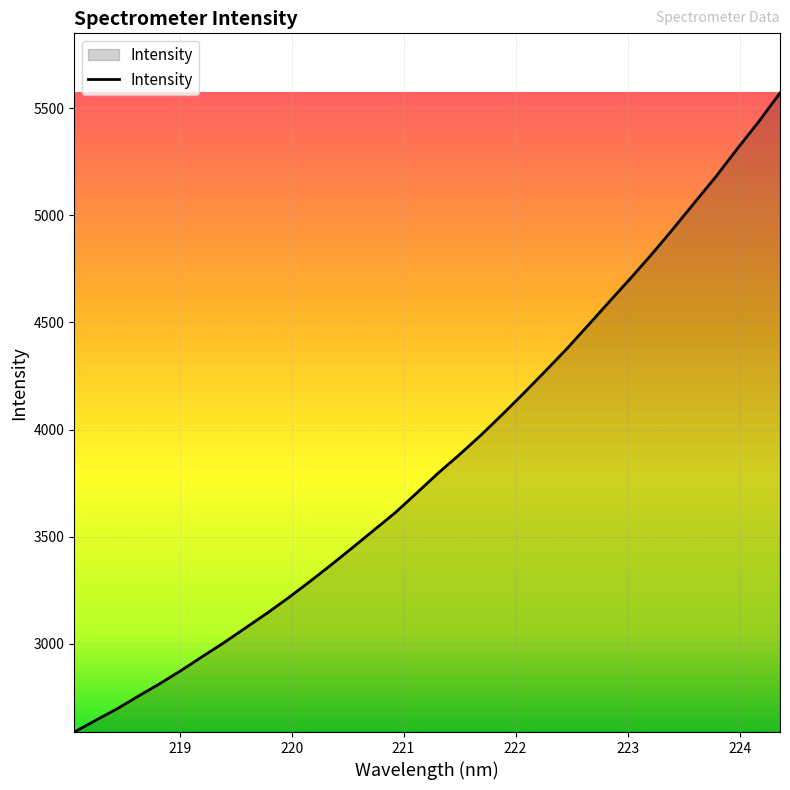

What is the greatest value displayed?

5571.3